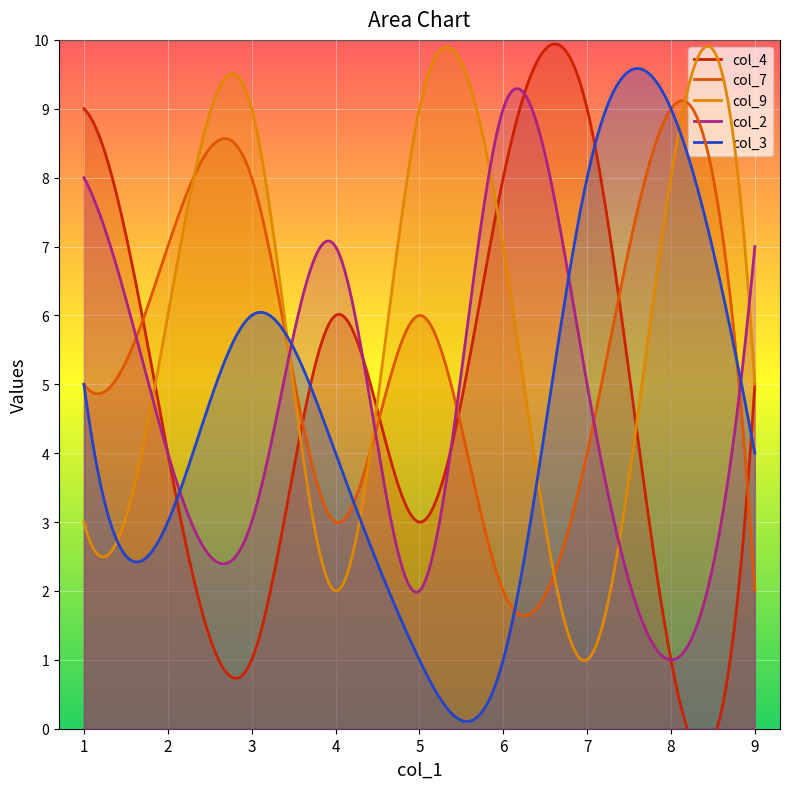

True or false: col_2 has a value of 5 at 7.

True